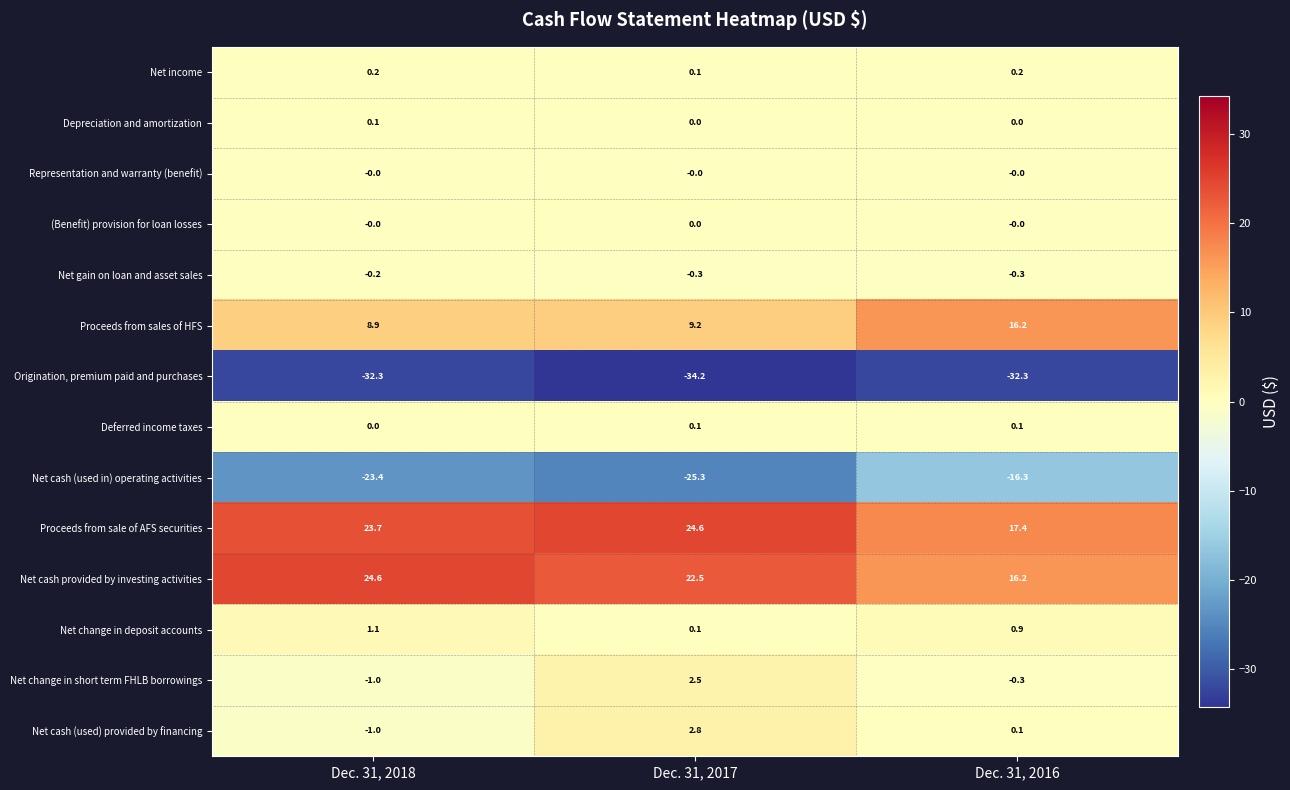

What is the sum of all Net cash provided by investing activities values?

63.3